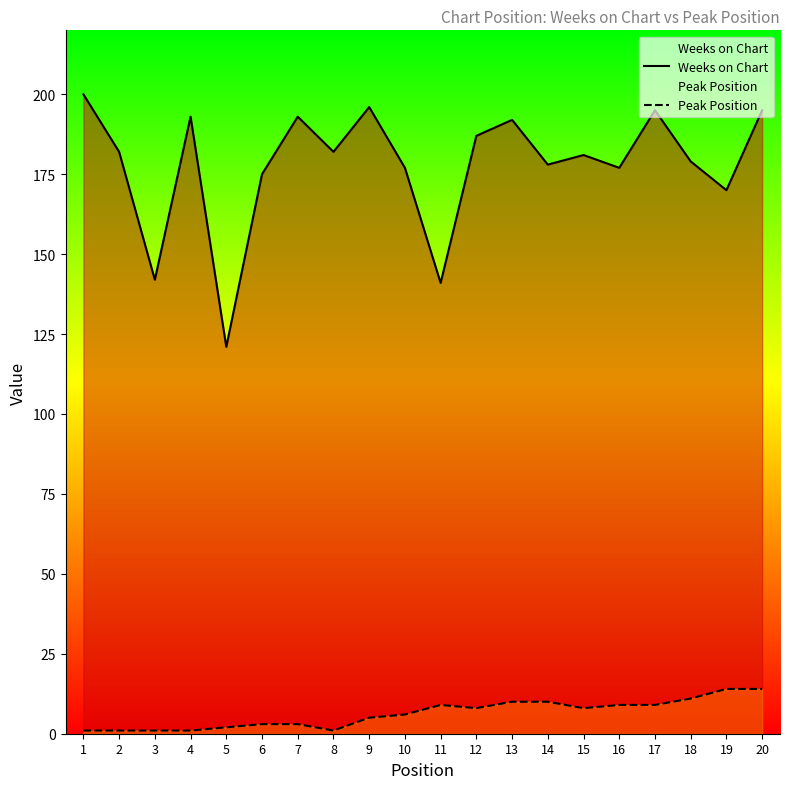

What is the spread (max minus min) of values at 2?

181